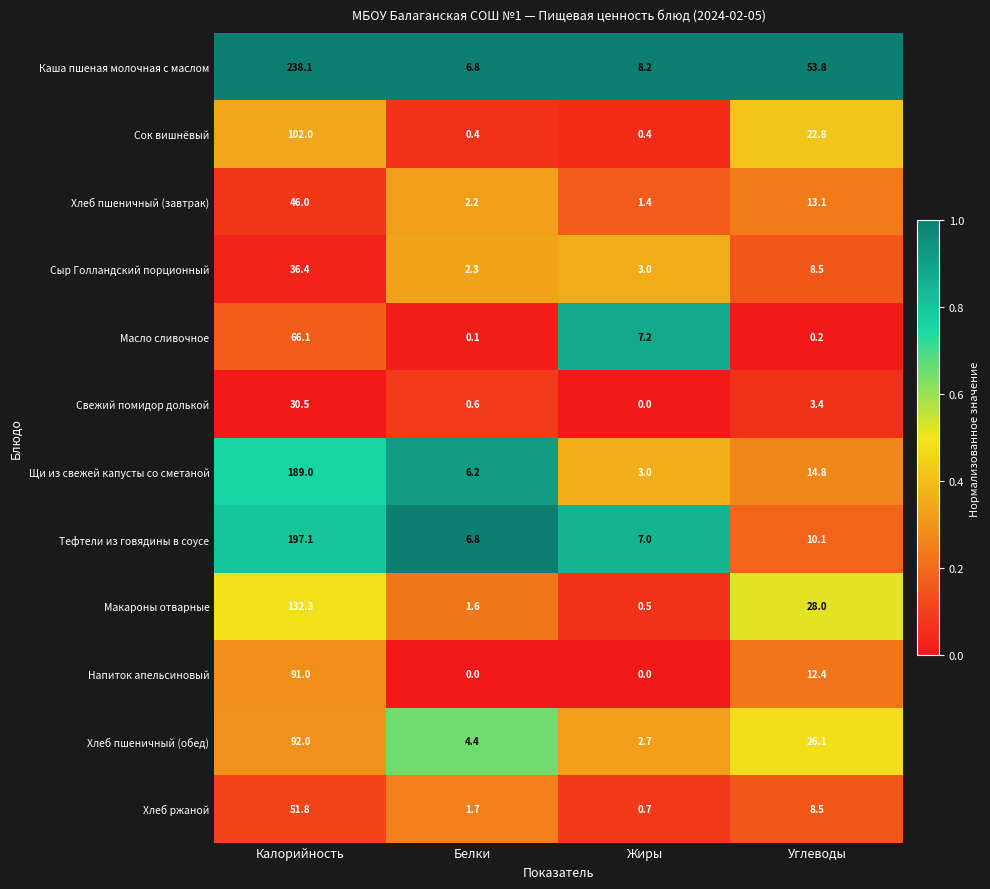

What is the difference between the maximum and second lowest values in the Масло сливочное series?

65.9